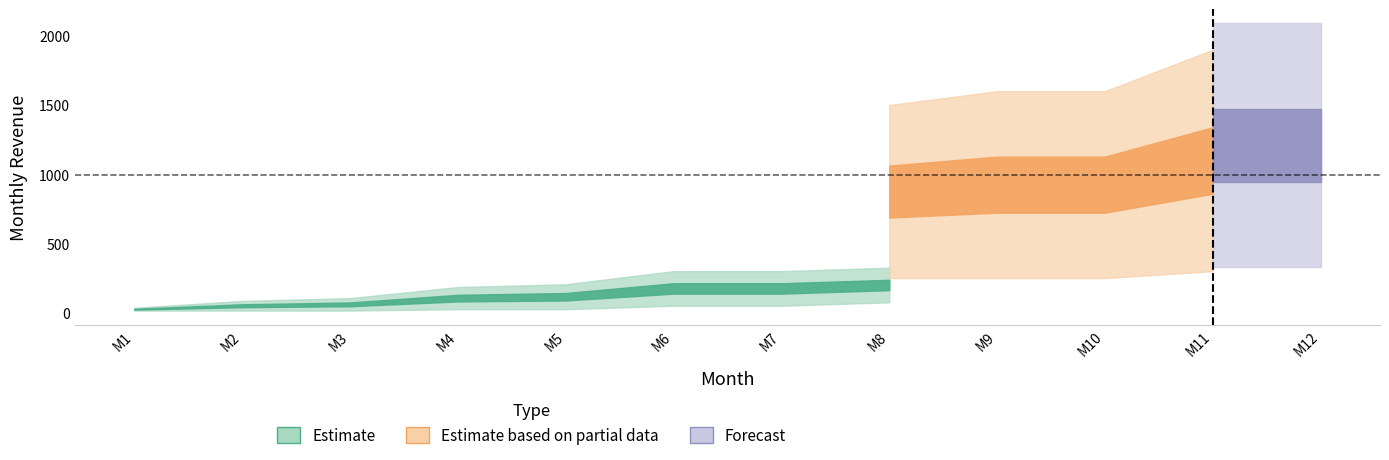

True or false: Silver_Y2 has a value of 245.0 at 12.

False